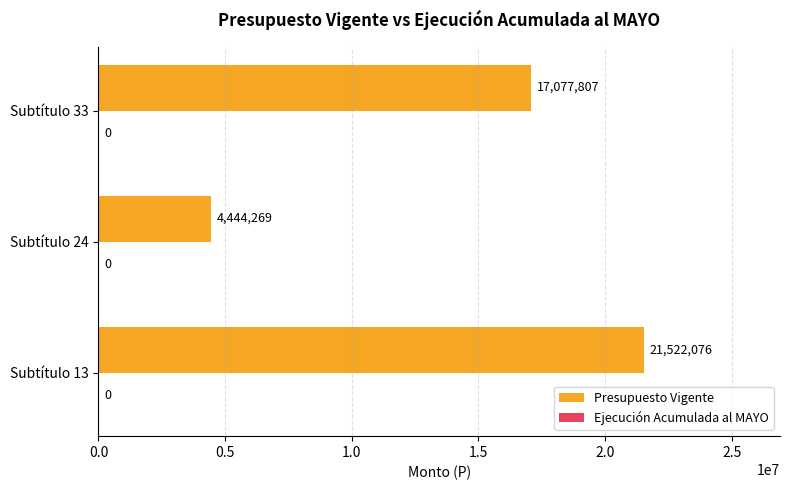

What is the sum of the values at Subtítulo 33 and Subtítulo 24?

21522076